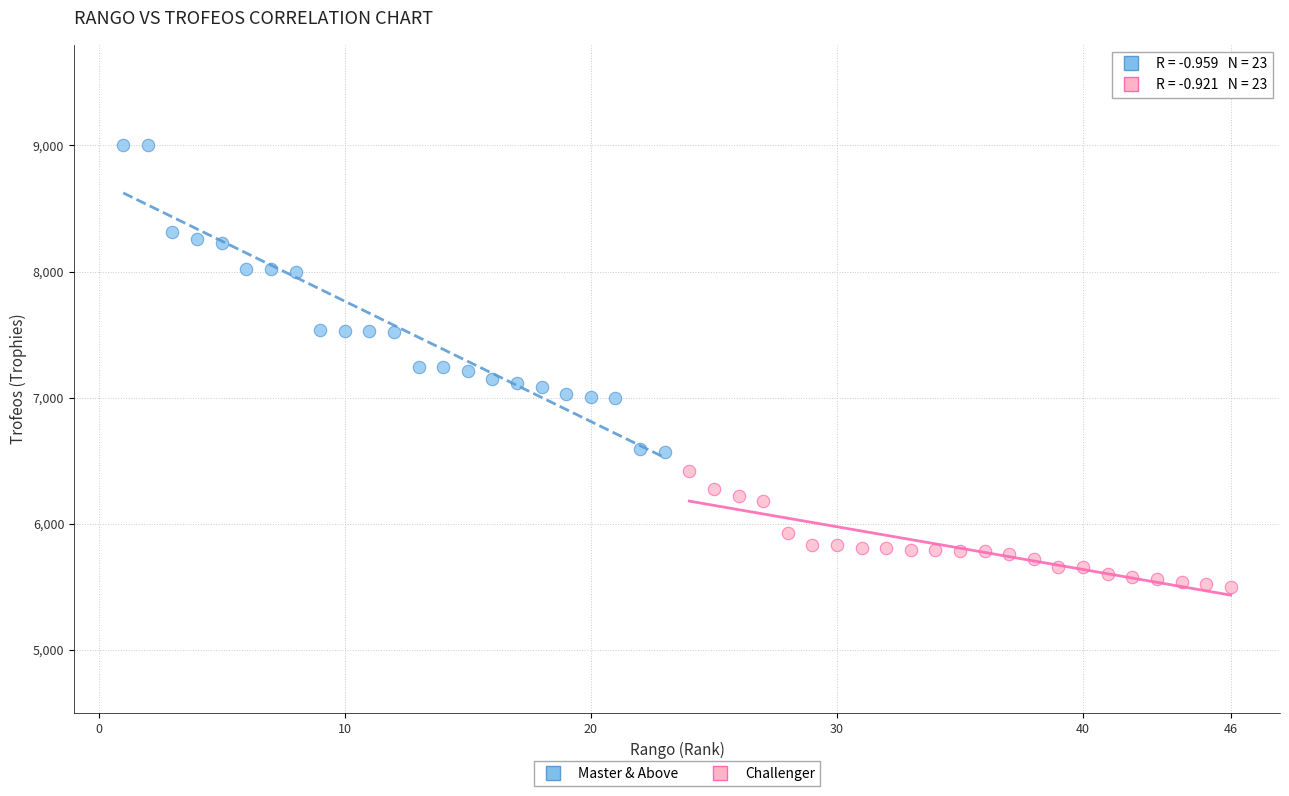

Which series contains the highest Y value?

Master & Above